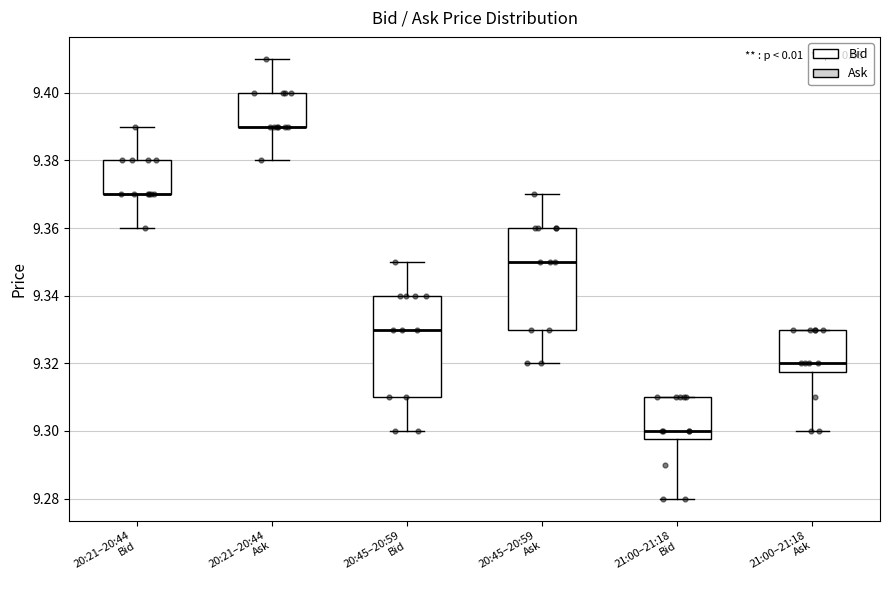

Reading left to right, transcribe this box plot: for each box, give where its median line is, the range the box spans, and where its two whiskers end, as read against the y-axis. The values are not printed on the chart, so give them approximately, as read against the axis.

20:21–20:44 Bid: median 9.370 (drawn on the box's lower edge), box 9.370 to 9.380, whiskers 9.360 to 9.390
20:21–20:44 Ask: median 9.390 (drawn on the box's lower edge), box 9.390 to 9.400, whiskers 9.380 to 9.410
20:45–20:59 Bid: median 9.330, box 9.310 to 9.340, whiskers 9.300 to 9.350
20:45–20:59 Ask: median 9.350, box 9.330 to 9.360, whiskers 9.320 to 9.370
21:00–21:18 Bid: median 9.300, box 9.298 to 9.310, whiskers 9.280 to 9.310
21:00–21:18 Ask: median 9.320, box 9.318 to 9.330, whiskers 9.300 to 9.330